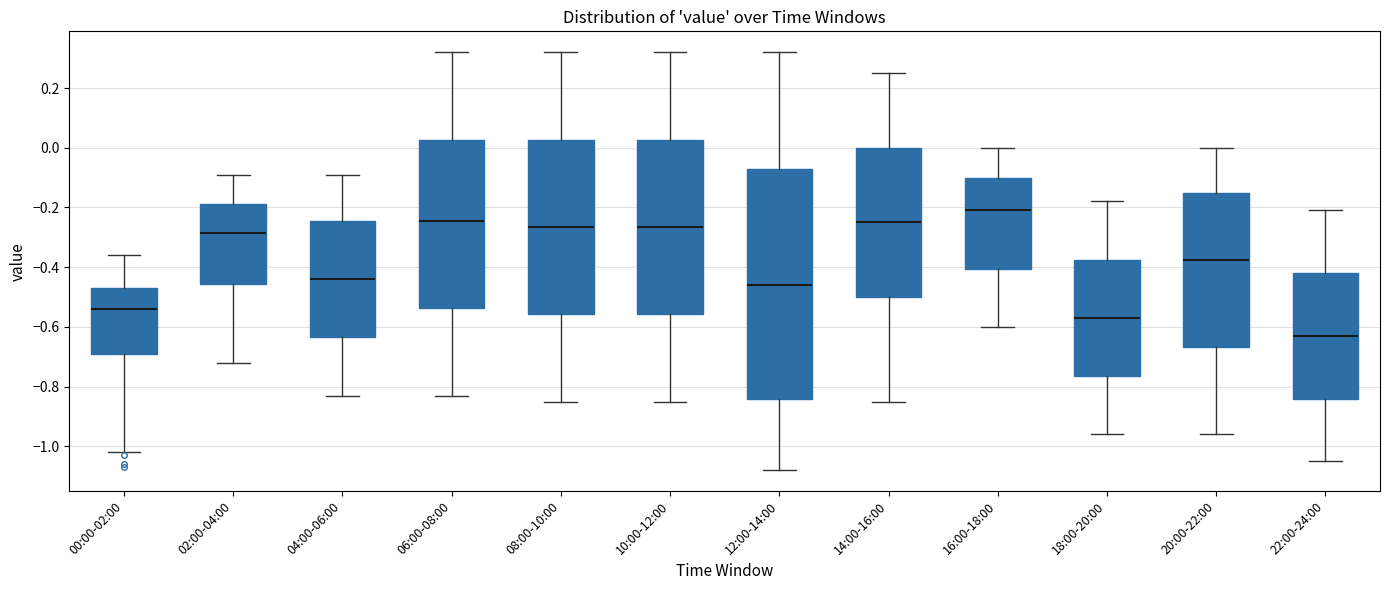

Which box has the highest median line?

16:00-18:00